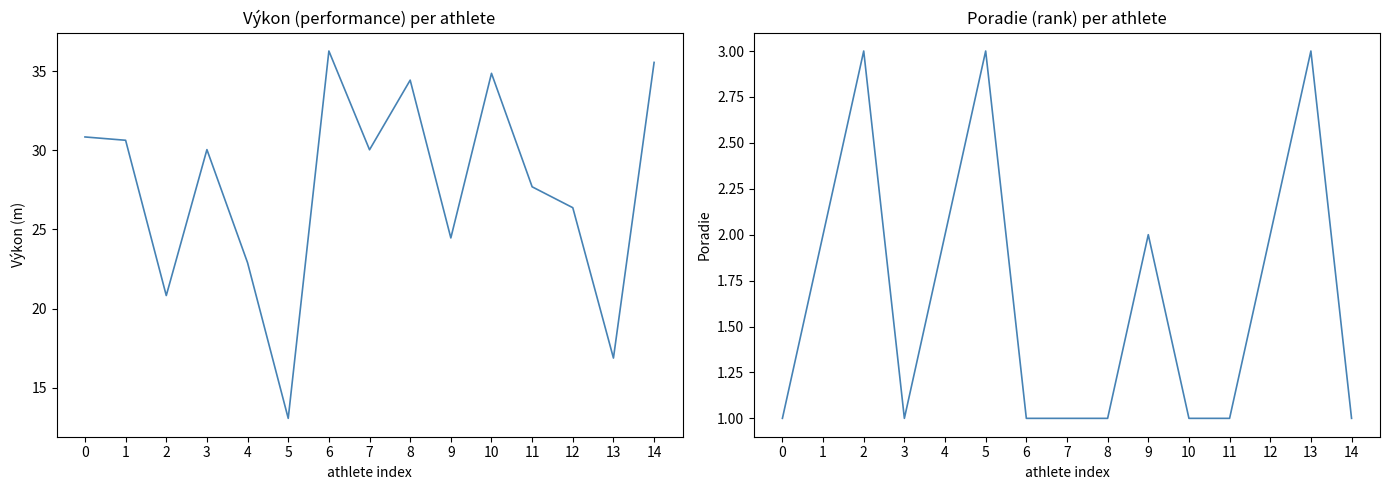

Which series has the largest range (max minus min)?

Výkon